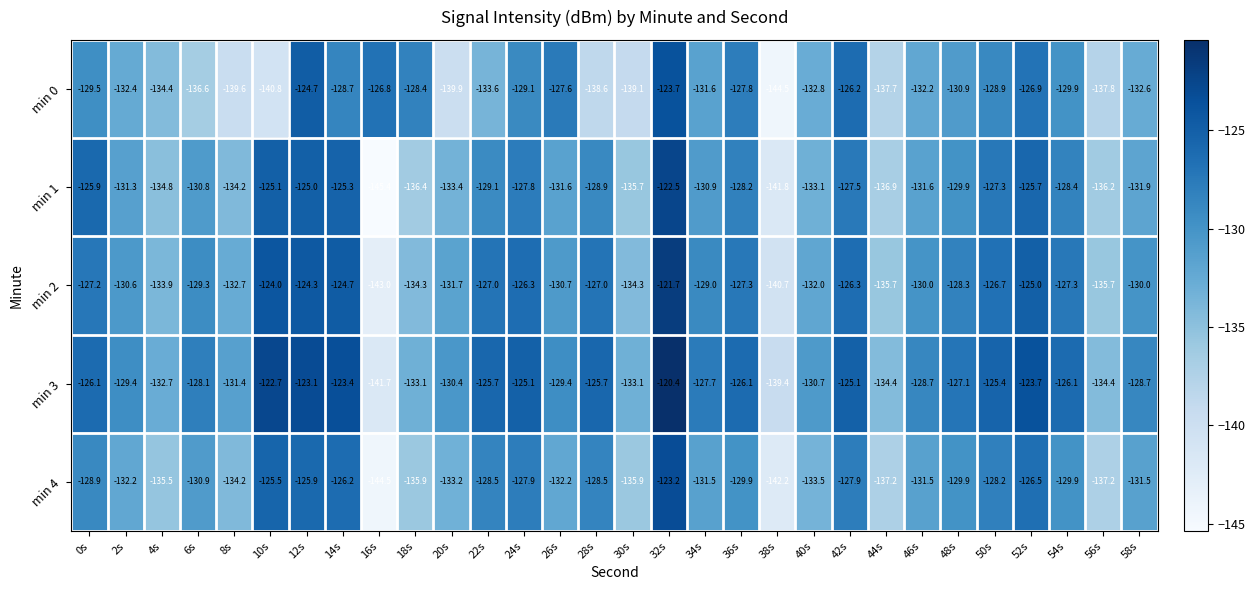

Which category has the highest value across all series?

32s